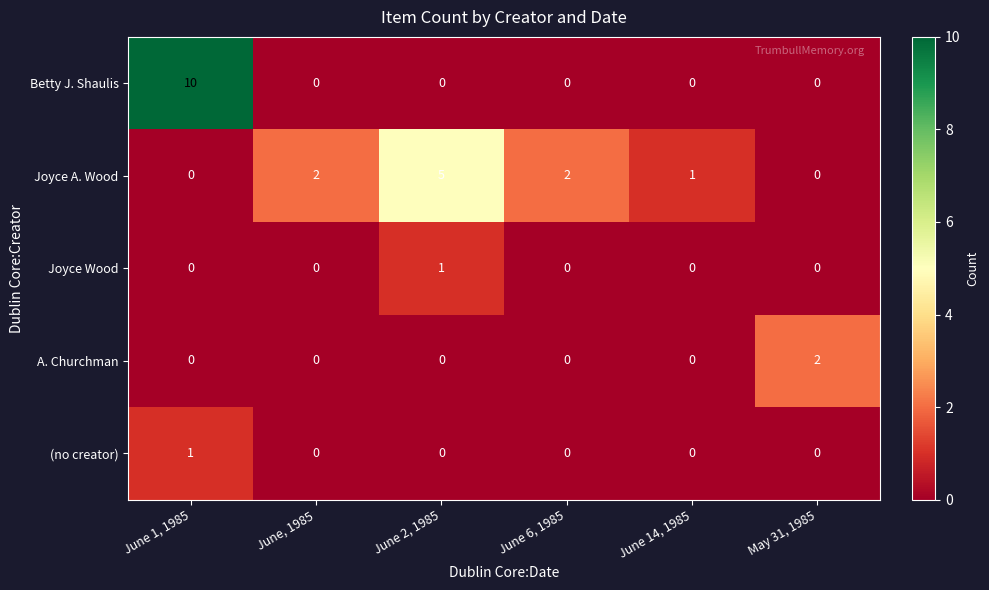

Count the A. Churchman values in the range 0 to 1.

5